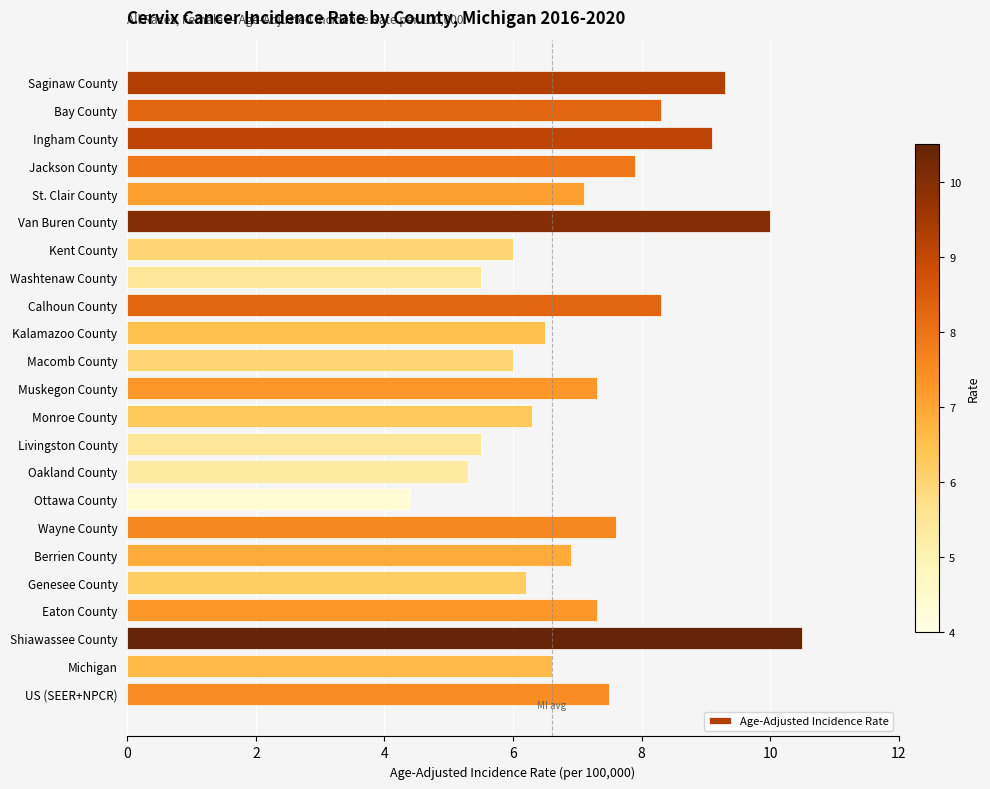

Reading top to bottom, extract all data points from this chart.

9.3	8.3	9.1	7.9	7.1	10.0	6.0	5.5	8.3	6.5	6.0	7.3	6.3	5.5	5.3	4.4	7.6	6.9	6.2	7.3	10.5	6.6	7.5